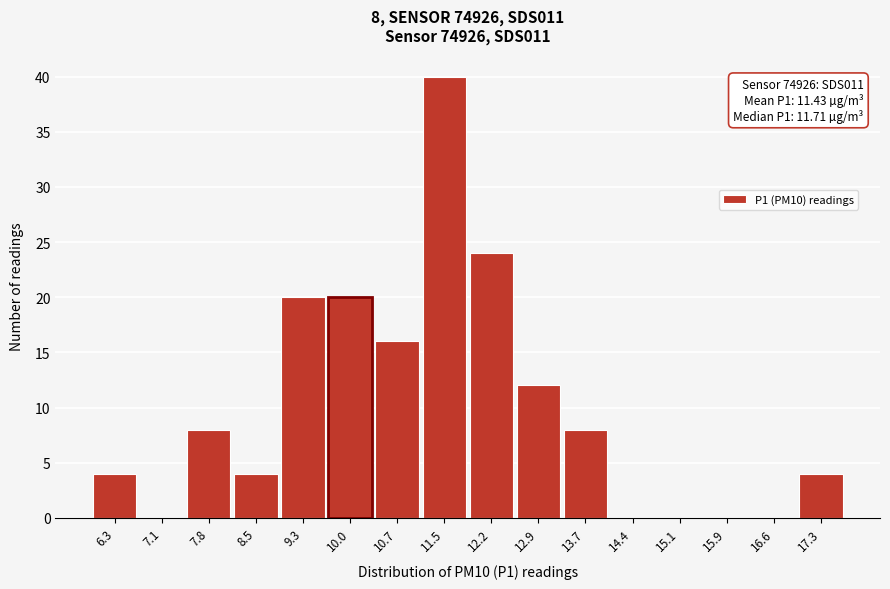

Reading left to right, list all the values displayed in this chart.

6.3=4	7.1=0	7.8=8	8.5=4	9.3=20	10.0=20	10.7=16	11.5=40	12.2=24	12.9=12	13.7=8	14.4=0	15.1=0	15.9=0	16.6=0	17.3=4